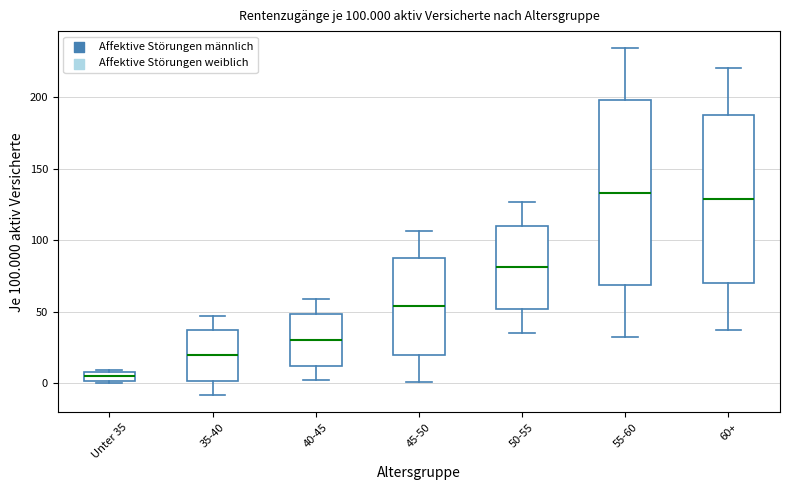

Comparing the boxes themselves (not the whiskers), which one is the tallest?

55-60